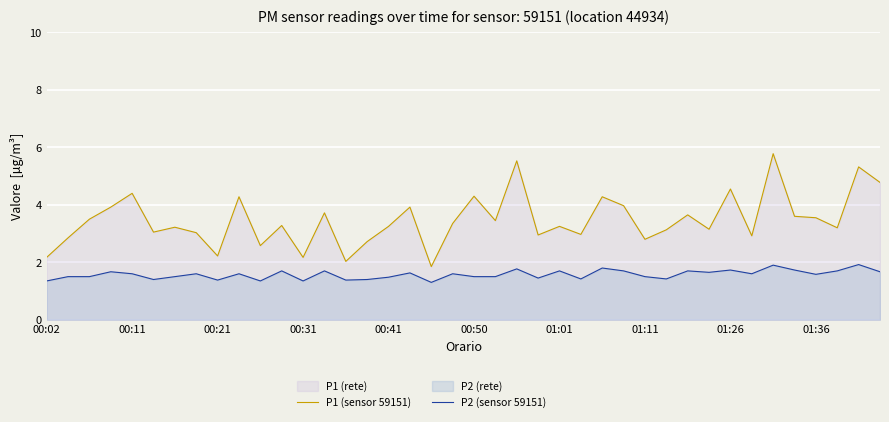

What is the maximum value for P2 (sensor 59151)?

1.9